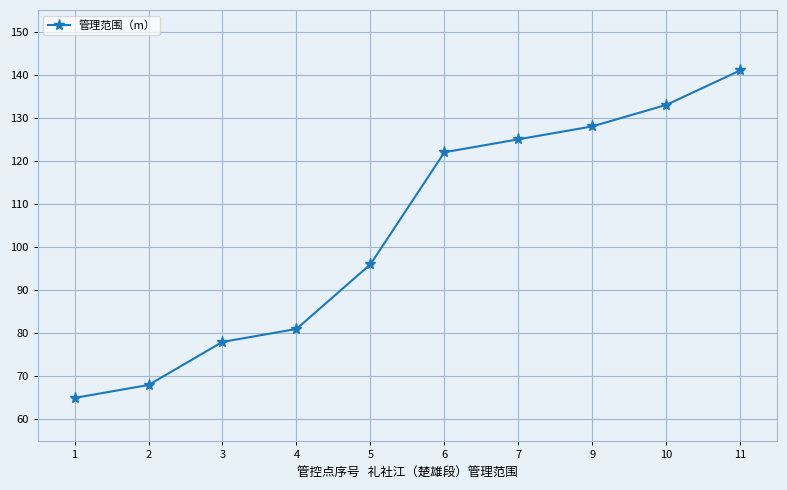

What is the change in value from 1 to 3?

+13